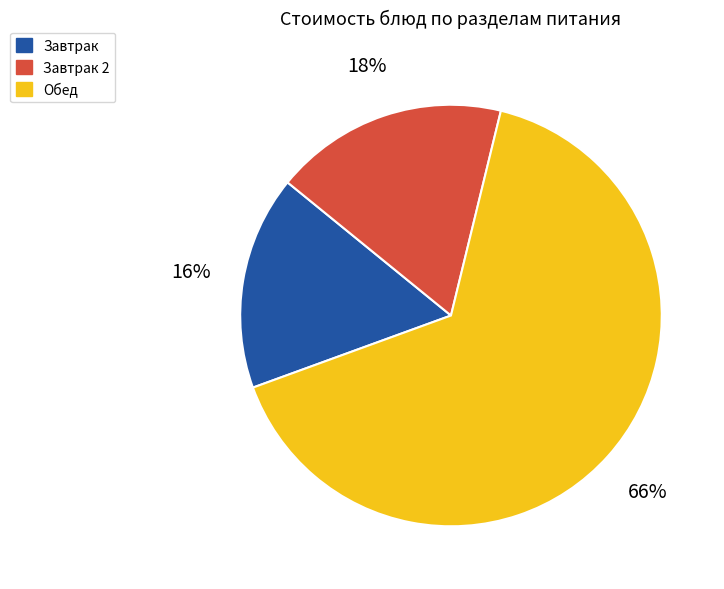

What percentage is the Обед slice, to the nearest percent?

66%